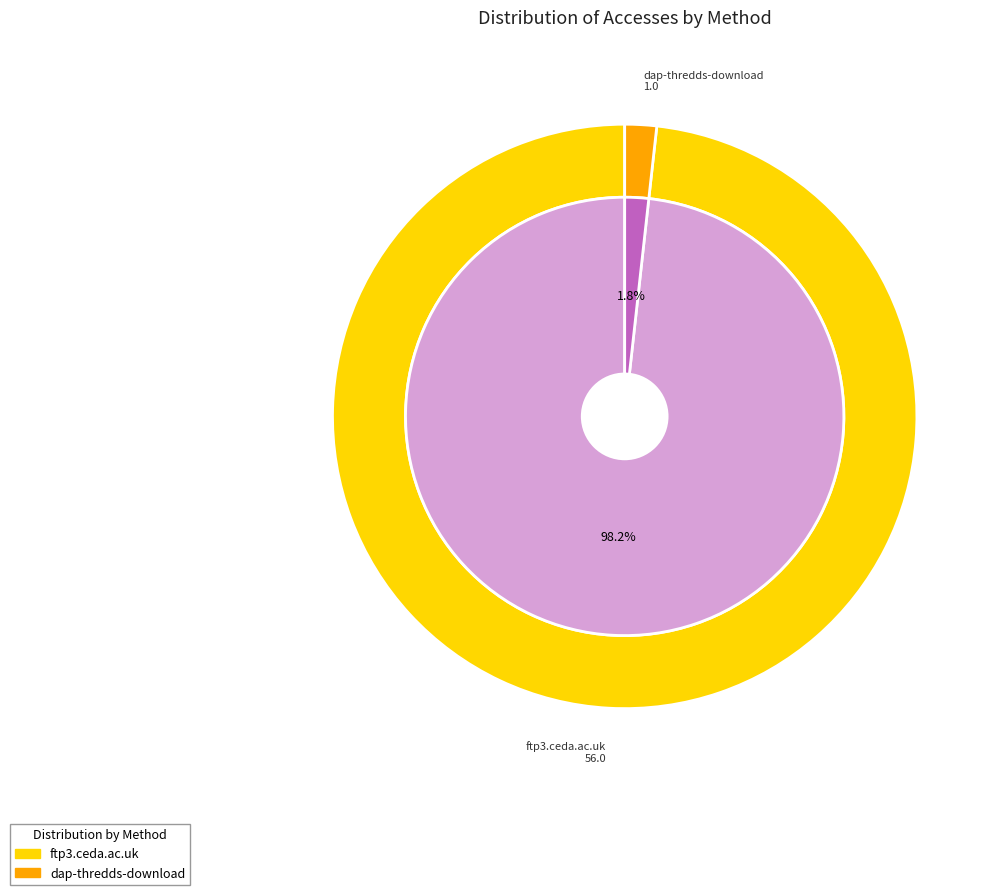

How many slices are in this pie chart?

2